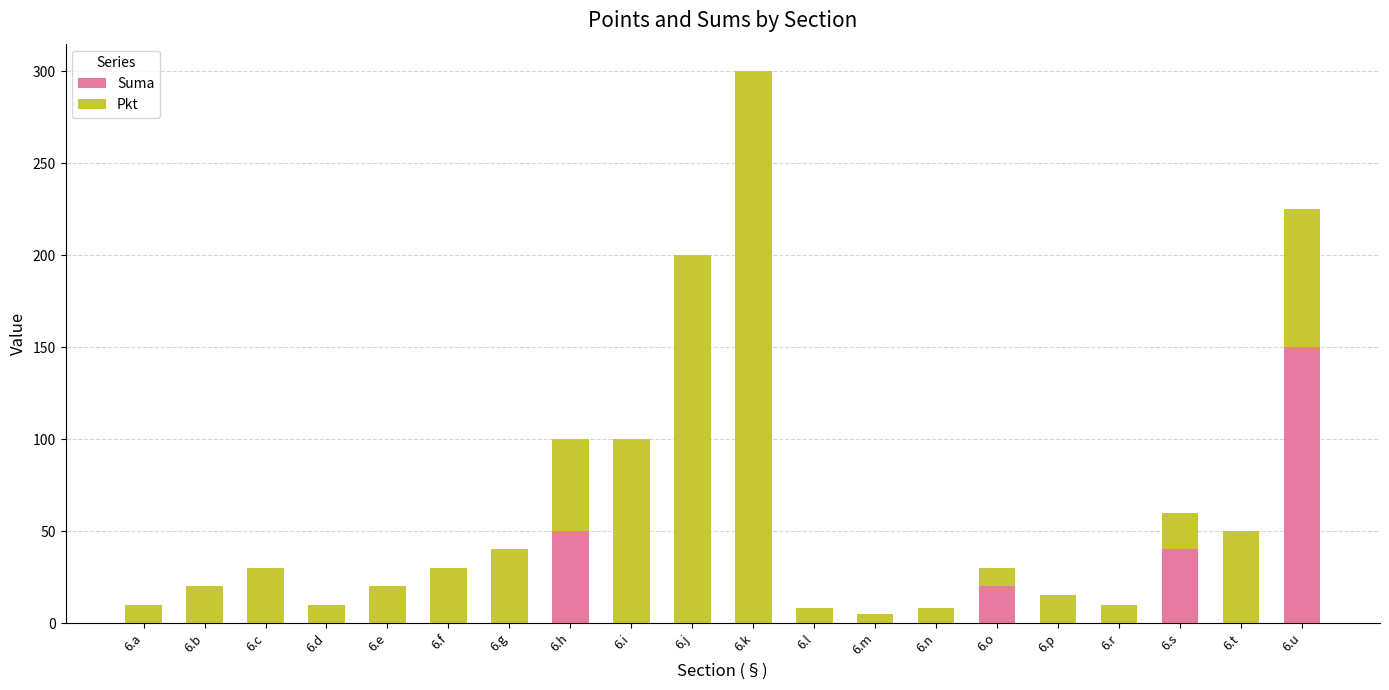

What is the sum of all Suma values?

260